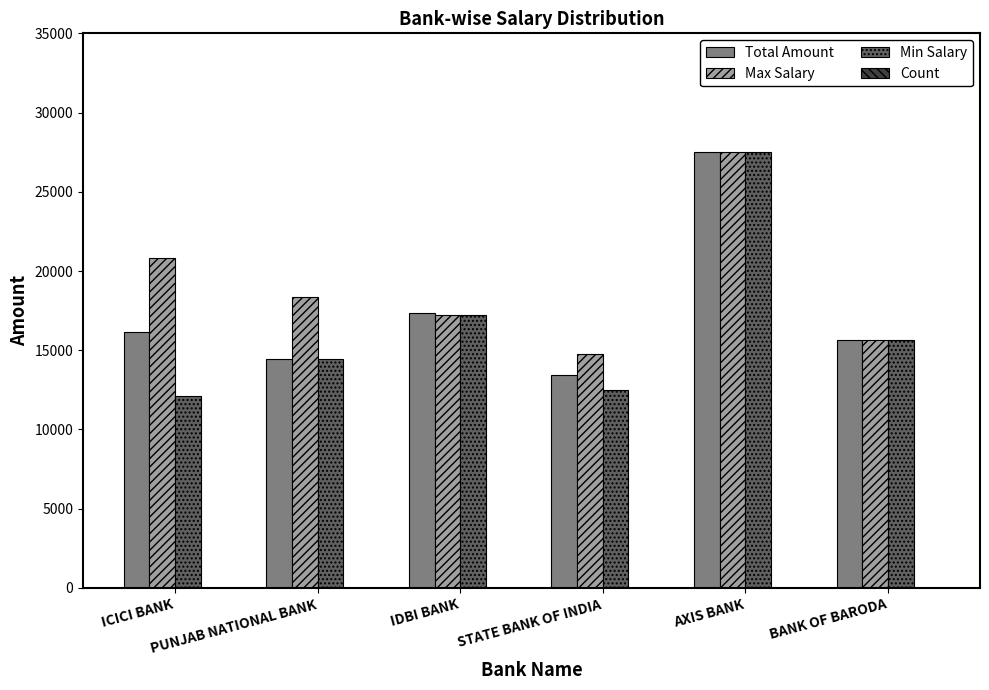

What is the highest value of the Max Salary series?

27516